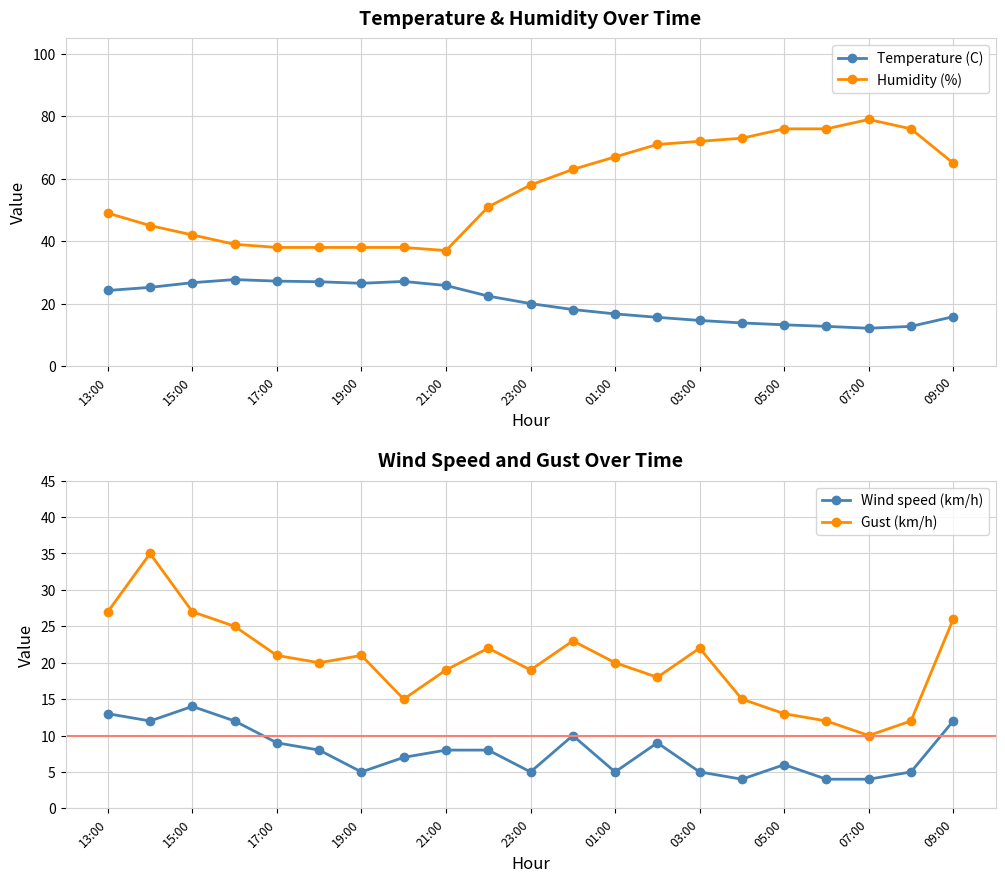

The value of Humidity (%) at 01:00 is 67.0. True or false?

True